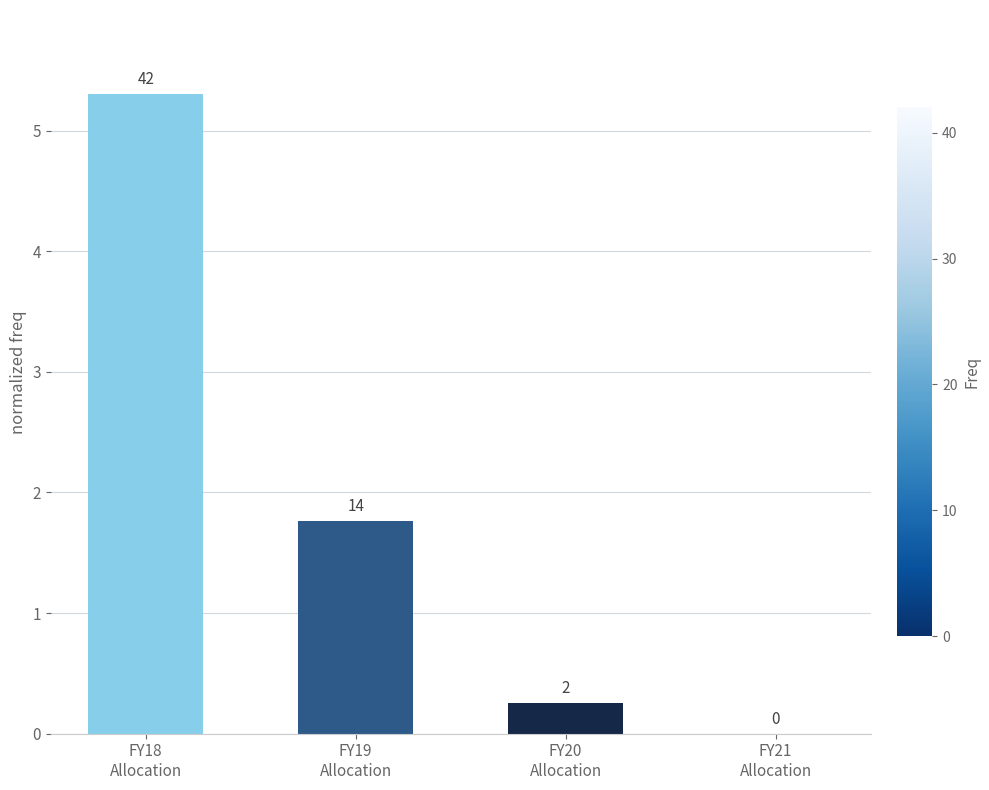

Where is the data nearest to the value 2?

FY19
Allocation